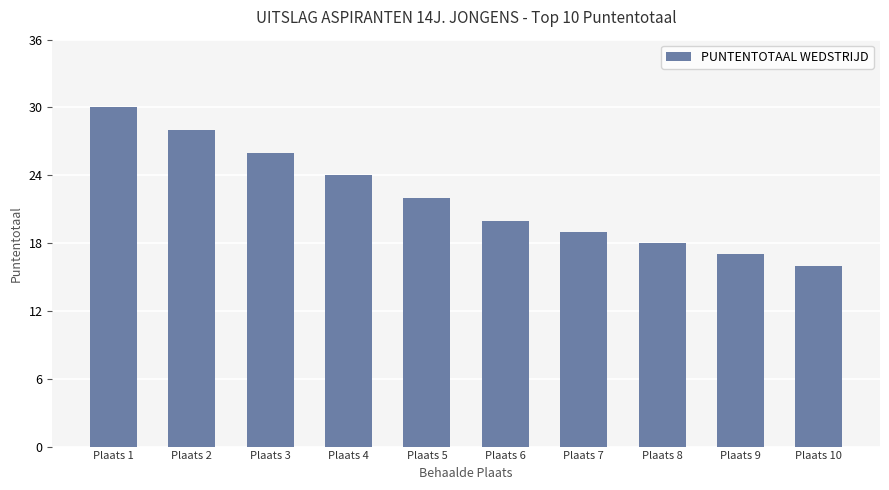

Reading left to right, extract all data points from this chart.

Plaats 1=30	Plaats 2=28	Plaats 3=26	Plaats 4=24	Plaats 5=22	Plaats 6=20	Plaats 7=19	Plaats 8=18	Plaats 9=17	Plaats 10=16